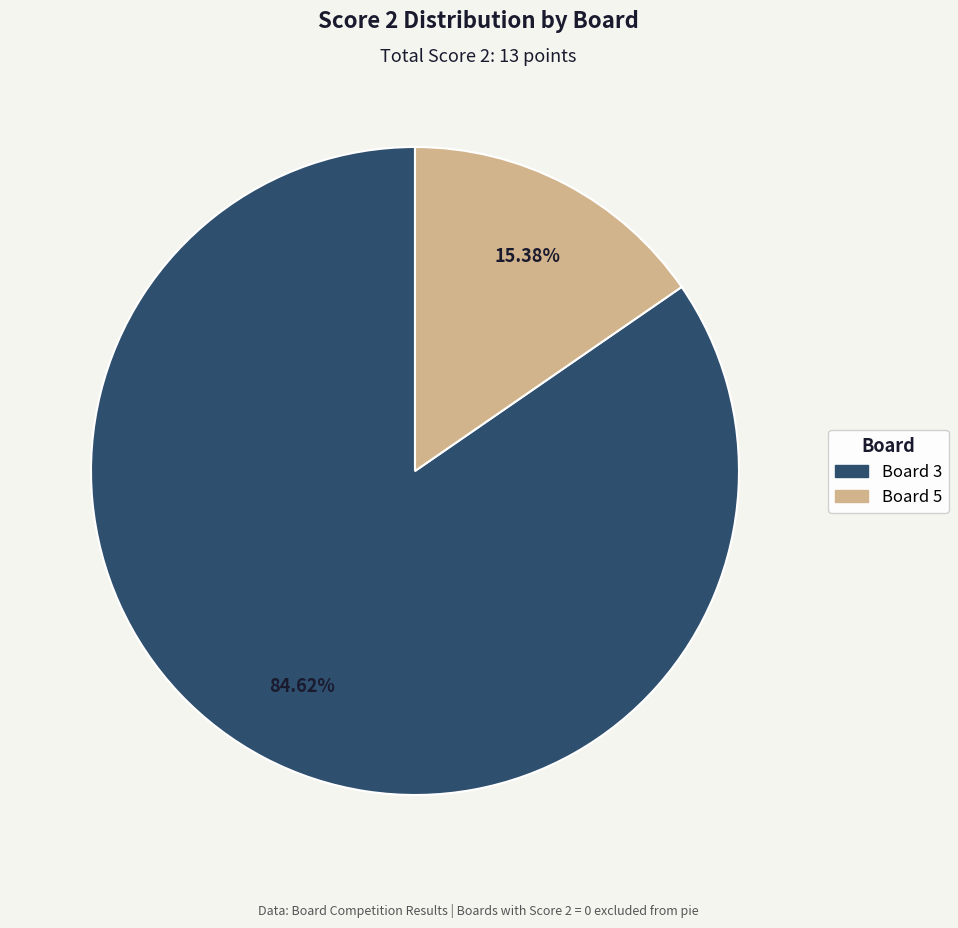

Is there any slice that represents more than half of the pie?

Yes